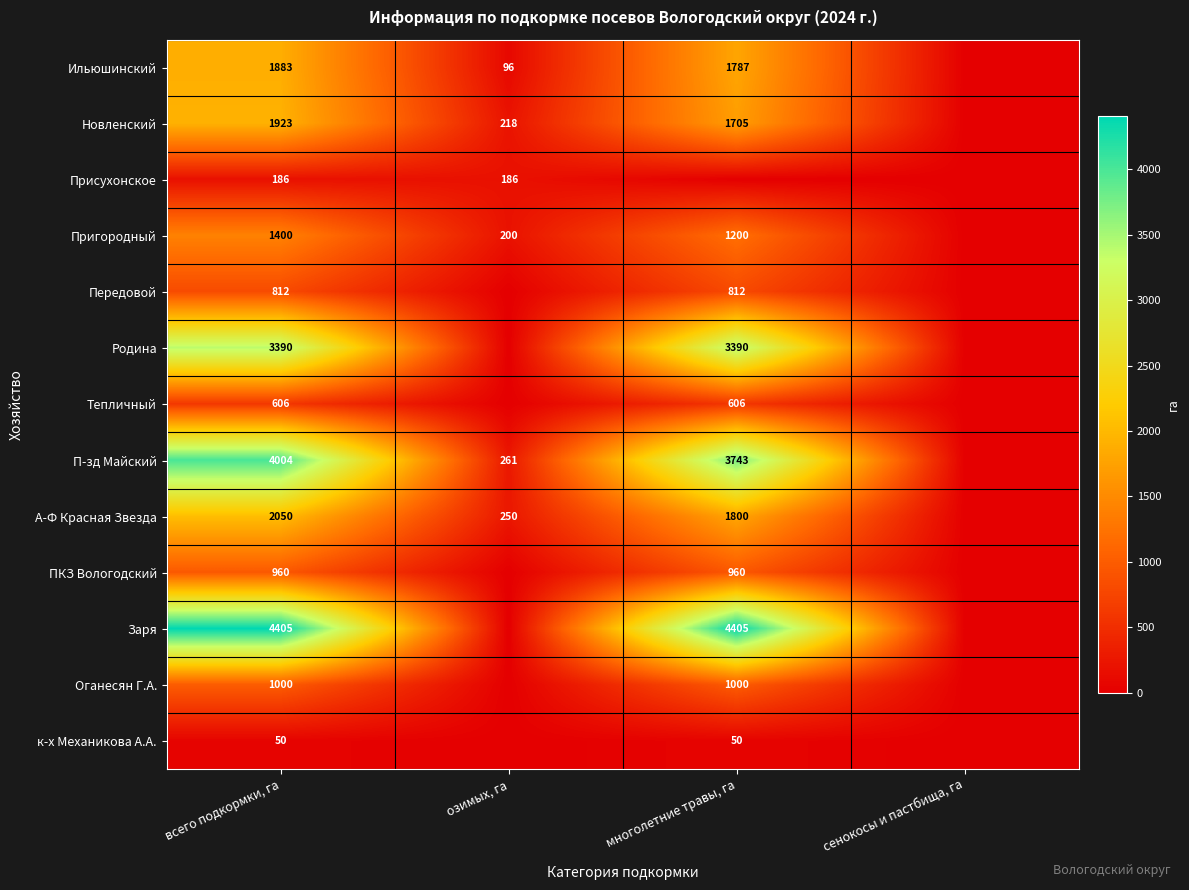

The Родина series shows 2215 at всего подкормки, га. True or false?

False